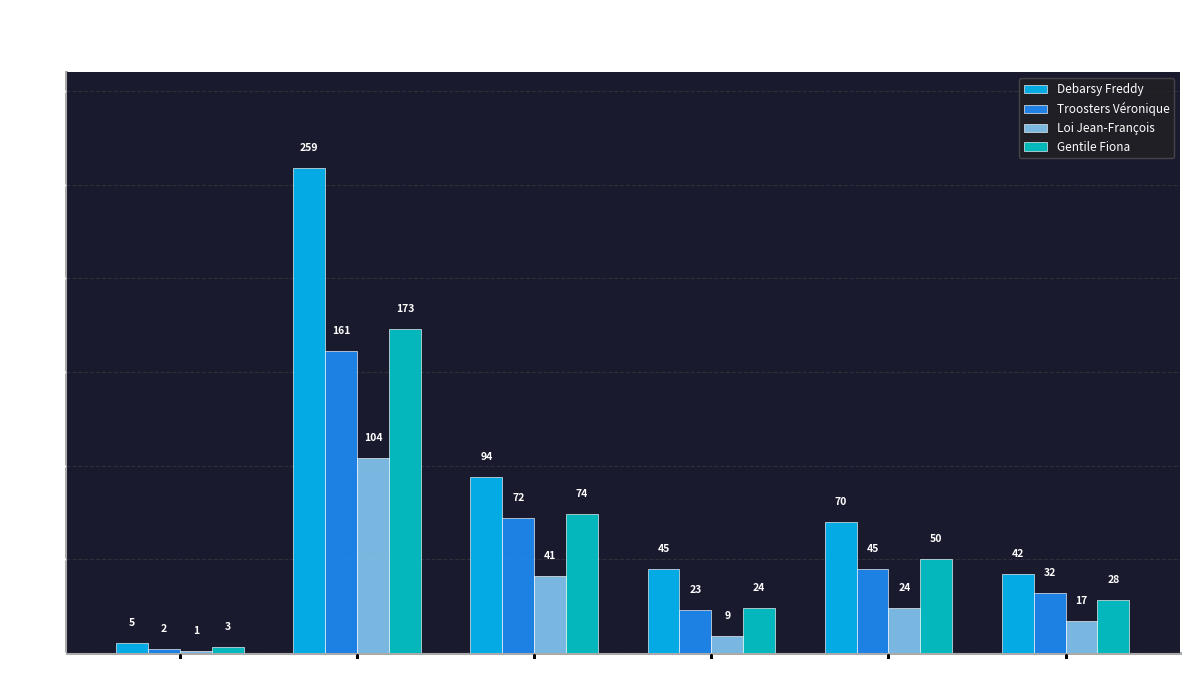

At which label is Loi Jean-François closest to 52?

Waremme